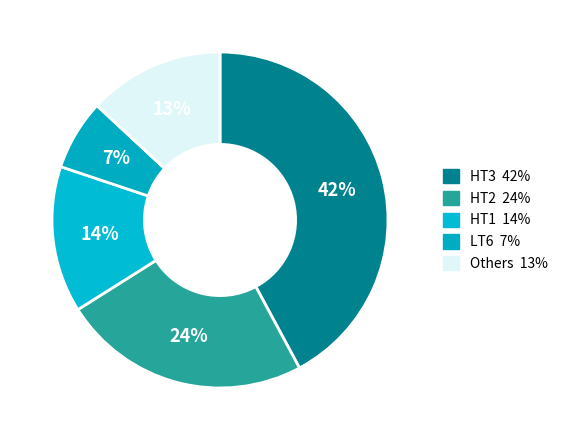

Count the number of slices in the pie.

5